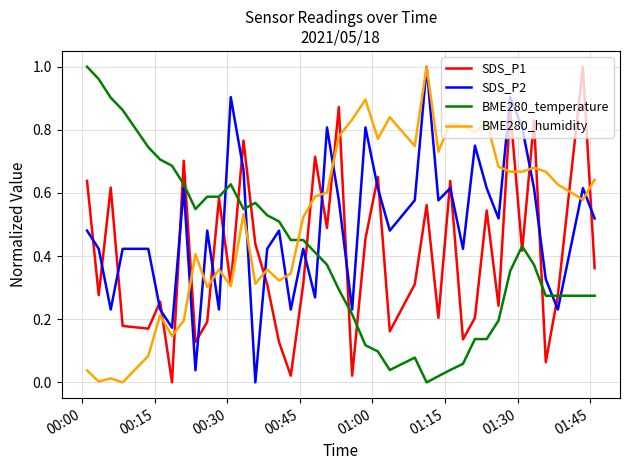

True or false: SDS_P2 and BME280_temperature intersect in this chart.

True